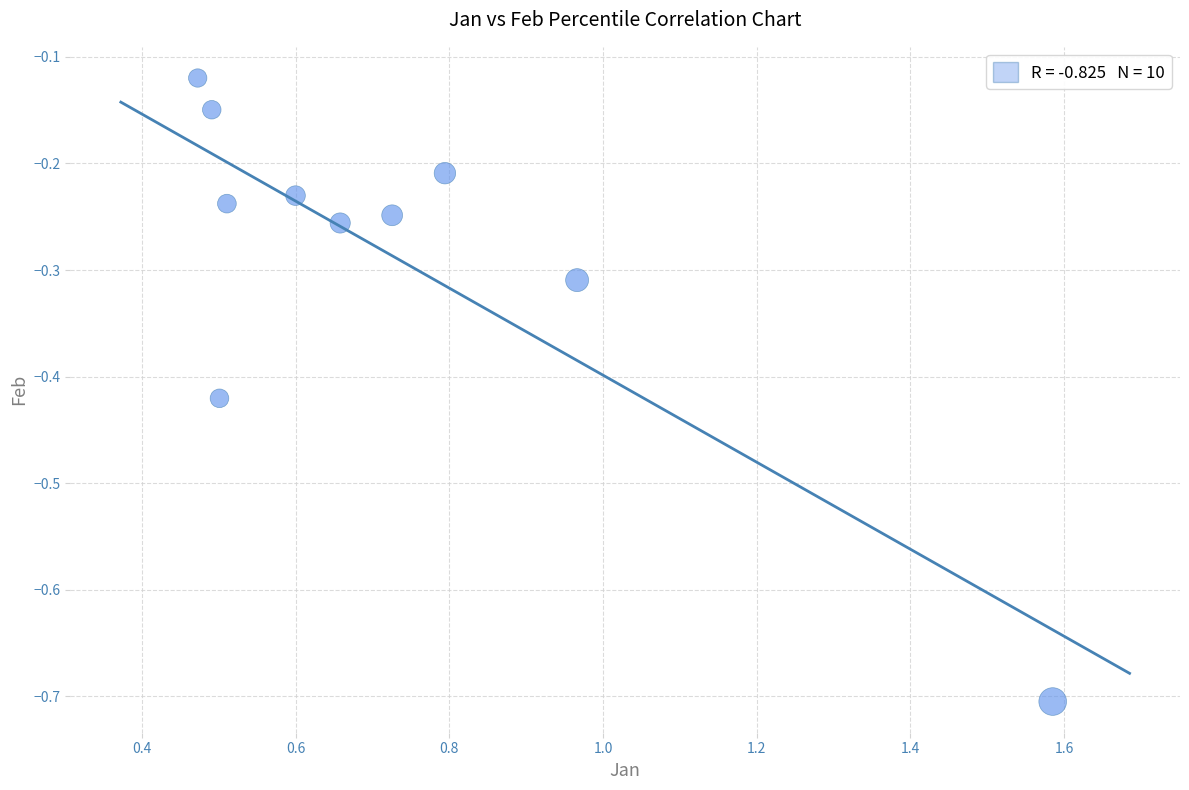

What is the range of Y values (max minus min)?

0.6